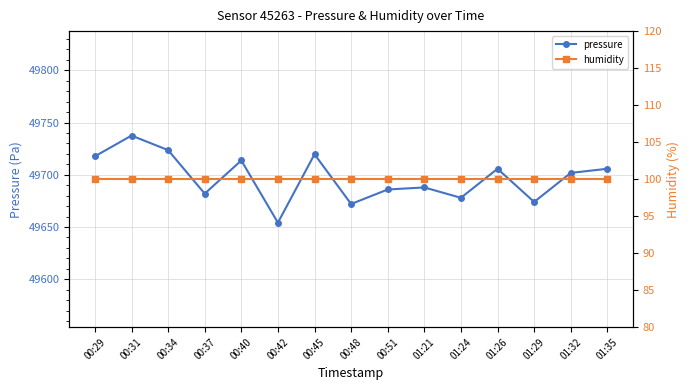

Reading right to left, list all the values displayed in this chart.

pressure: 01:35=49705.8	01:32=49701.8	01:29=49674.0	01:26=49705.8	01:24=49678.0	01:21=49687.9	00:51=49685.9	00:48=49672.1	00:45=49719.7	00:42=49654.2	00:40=49713.7	00:37=49682.0	00:34=49723.6	00:31=49737.5	00:29=49717.7
humidity: 01:35=100.0	01:32=100.0	01:29=100.0	01:26=100.0	01:24=100.0	01:21=100.0	00:51=100.0	00:48=100.0	00:45=100.0	00:42=100.0	00:40=100.0	00:37=100.0	00:34=100.0	00:31=100.0	00:29=100.0